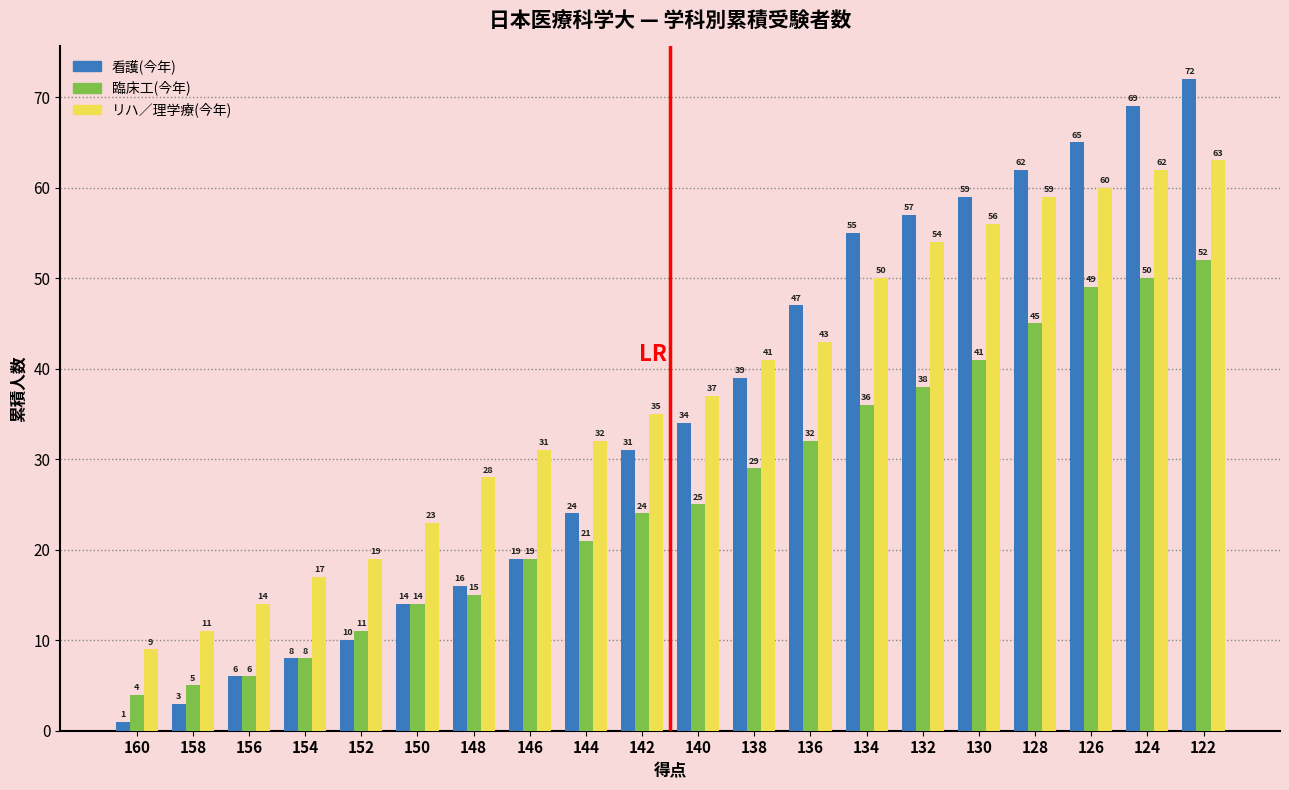

How many data points in 臨床工(今年) are less than 25?

10